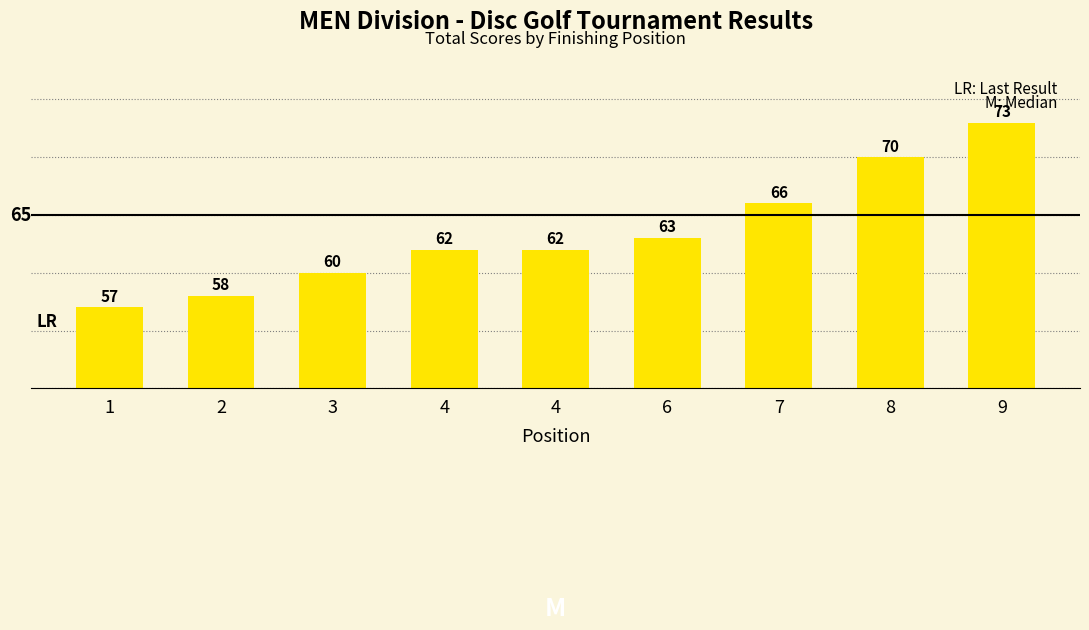

Reading left to right, transcribe all the data shown in this chart.

57	58	60	62	62	63	66	70	73